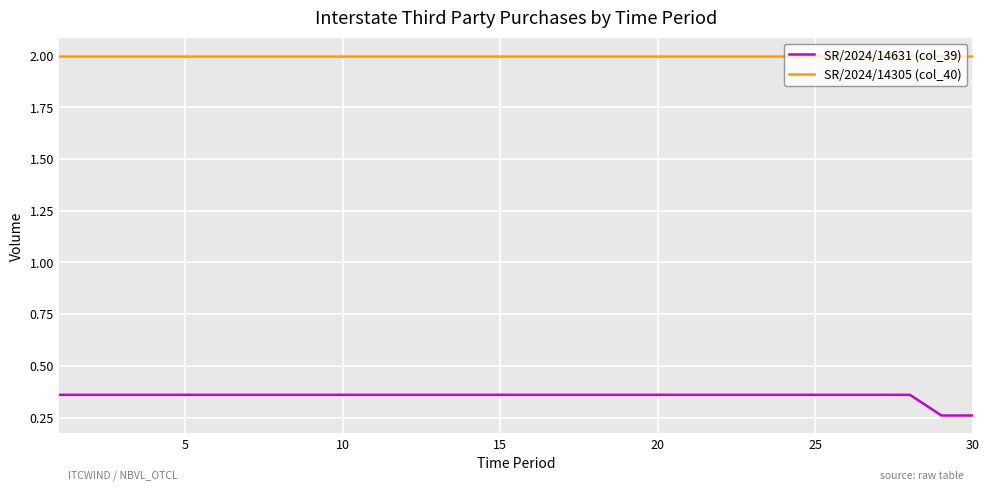

Rank the series by their average value, from lowest to highest.

SR/2024/14631 (col_39), SR/2024/14305 (col_40)